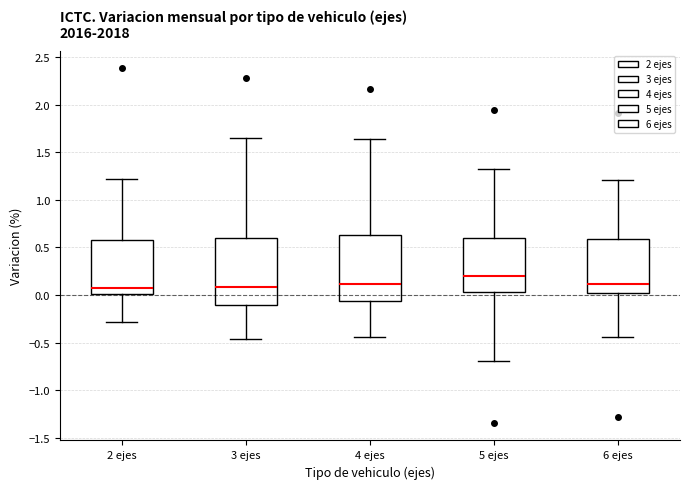

Reading left to right, transcribe this box plot: for each box, give where its median line is, the range the box spans, and where its two whiskers end, as read against the y-axis. The values are not printed on the chart, so give them approximately, as read against the axis.

2 ejes: median 0.05, box 0.00 to 0.60, whiskers -0.30 to 1.20
3 ejes: median 0.10, box -0.10 to 0.60, whiskers -0.45 to 1.65
4 ejes: median 0.10, box -0.05 to 0.65, whiskers -0.45 to 1.65
5 ejes: median 0.20, box 0.05 to 0.60, whiskers -0.70 to 1.30
6 ejes: median 0.10, box 0.00 to 0.60, whiskers -0.45 to 1.20